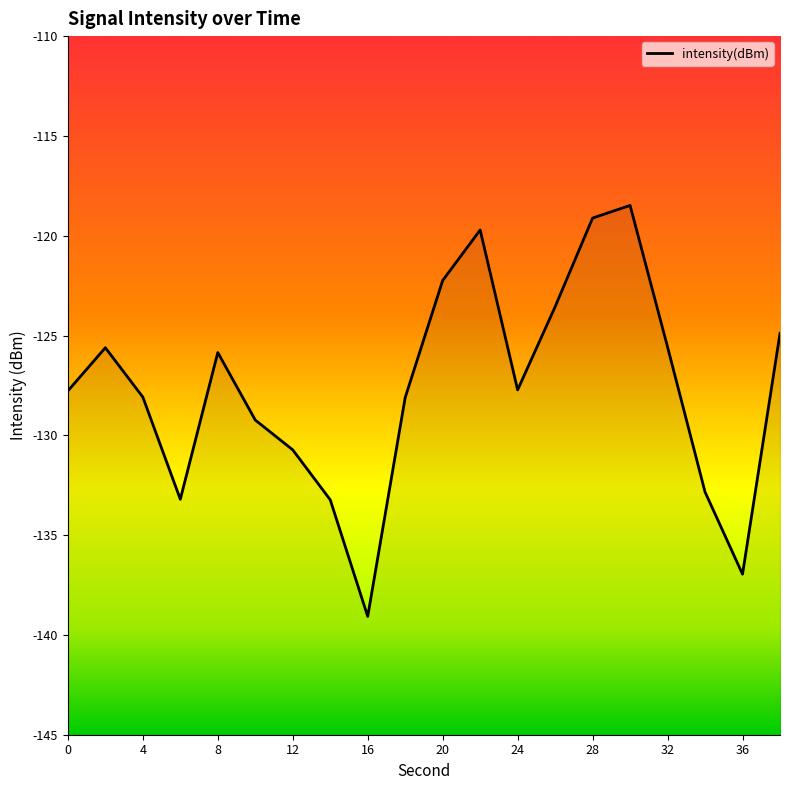

How many distinct data groups are displayed?

1